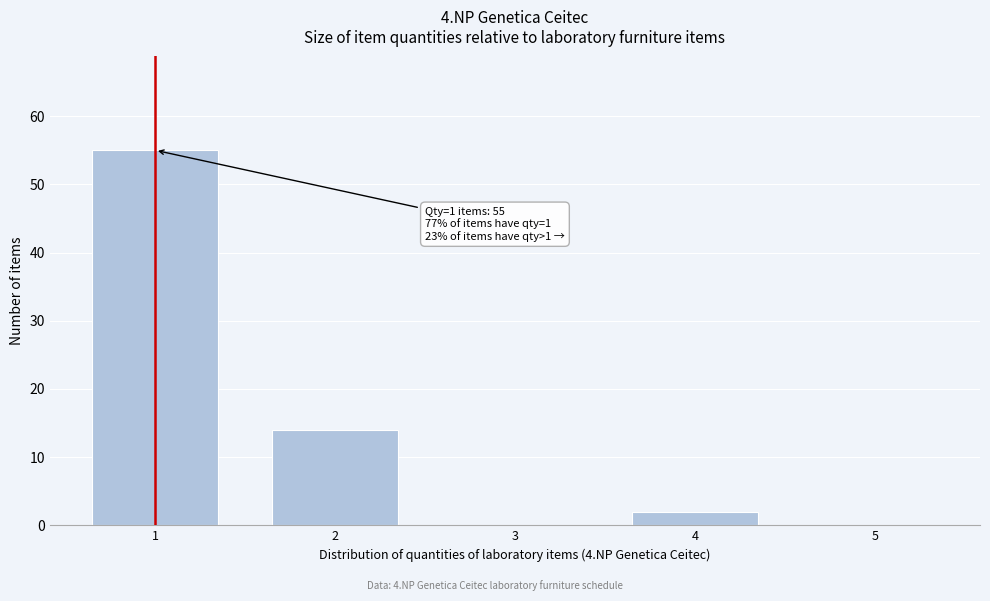

Reading right to left, transcribe all the data shown in this chart.

5=0	4=2	3=0	2=14	1=55